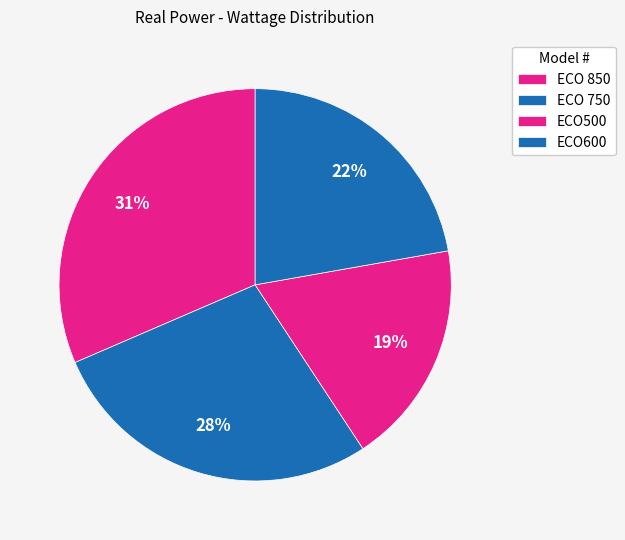

Between ECO600 and ECO 850, which is larger?

ECO 850